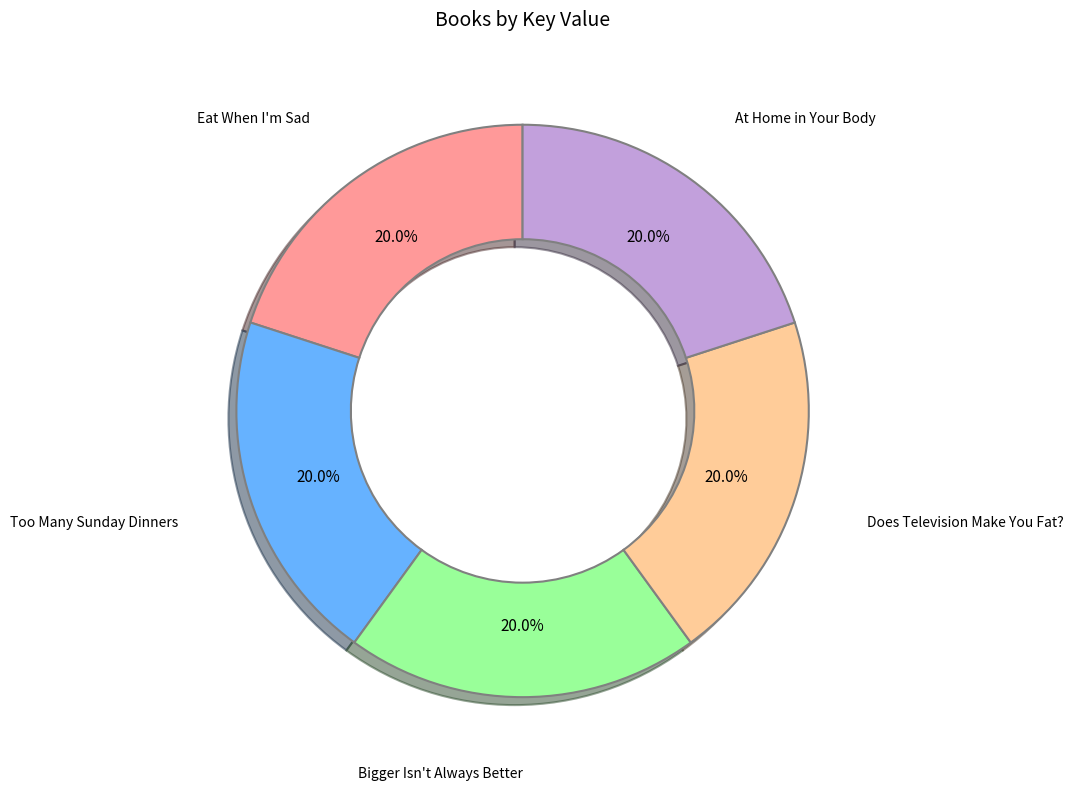

True or false: Bigger Isn't Always Better accounts for 20% of the total.

True